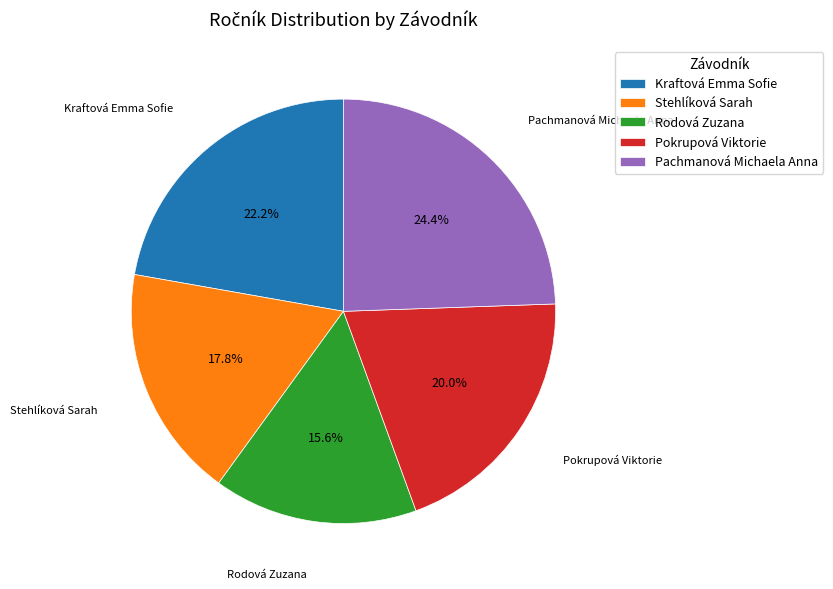

What is the ratio of the value at Stehlíková Sarah to the value at Kraftová Emma Sofie?

0.8